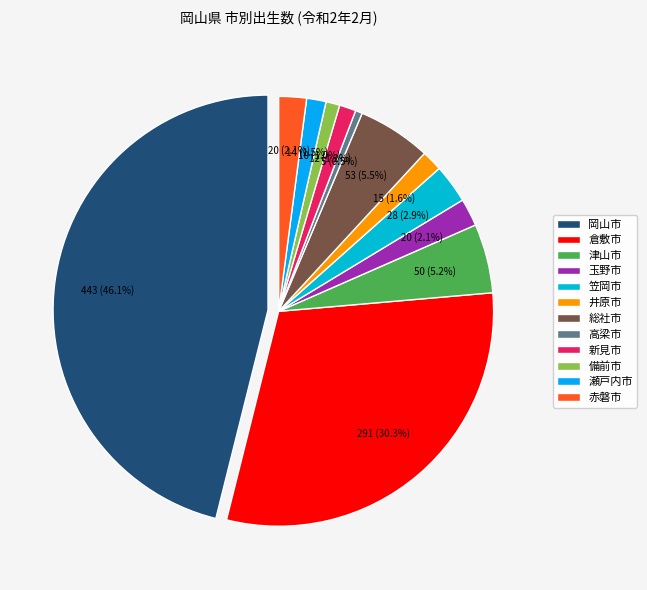

How many slices are in this pie chart?

12